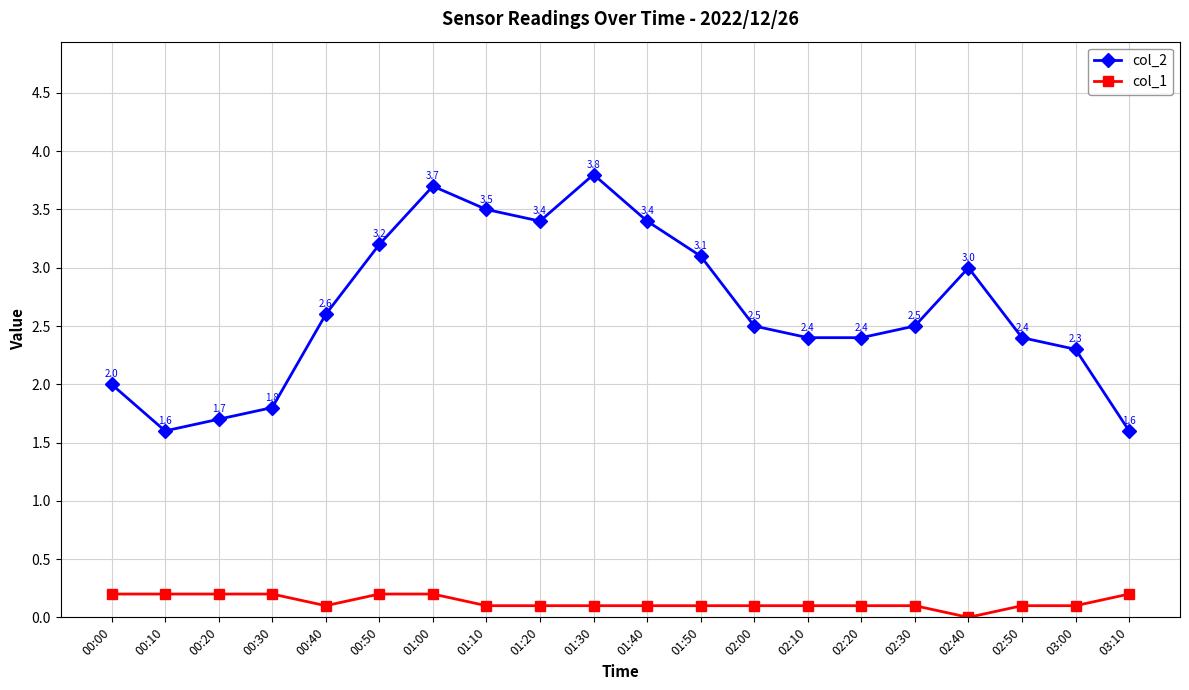

Reading left to right, what are all the values shown in this chart?

col_2: 00:00=2.0	00:10=1.6	00:20=1.7	00:30=1.8	00:40=2.6	00:50=3.2	01:00=3.7	01:10=3.5	01:20=3.4	01:30=3.8	01:40=3.4	01:50=3.1	02:00=2.5	02:10=2.4	02:20=2.4	02:30=2.5	02:40=3.0	02:50=2.4	03:00=2.3	03:10=1.6
col_1: 00:00=0.2	00:10=0.2	00:20=0.2	00:30=0.2	00:40=0.1	00:50=0.2	01:00=0.2	01:10=0.1	01:20=0.1	01:30=0.1	01:40=0.1	01:50=0.1	02:00=0.1	02:10=0.1	02:20=0.1	02:30=0.1	02:40=0.0	02:50=0.1	03:00=0.1	03:10=0.2